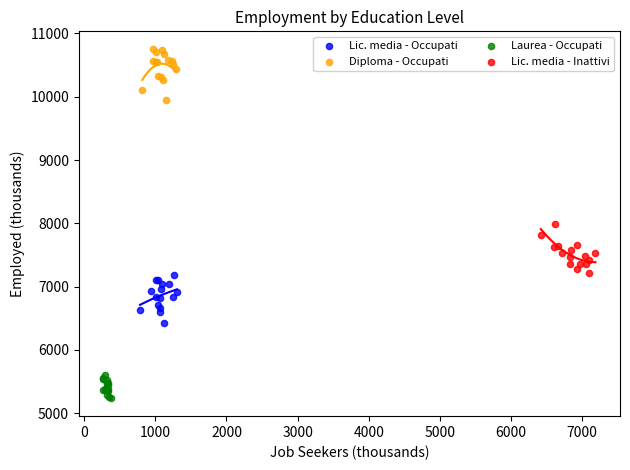

Which series reaches the minimum Y coordinate?

Laurea - Occupati